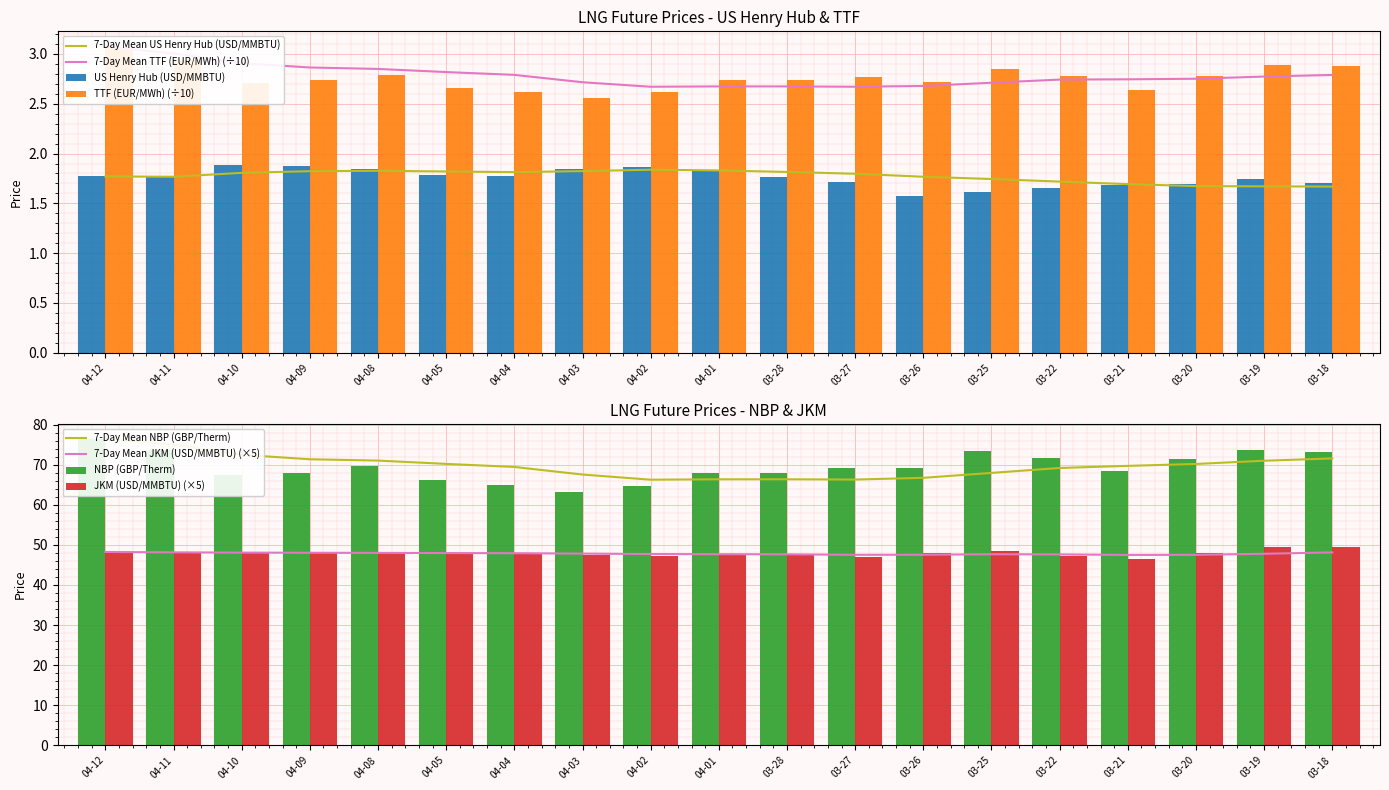

The value of 7-Day Mean US Henry Hub (USD/MMBTU) at 04-01 is 1.8. True or false?

True